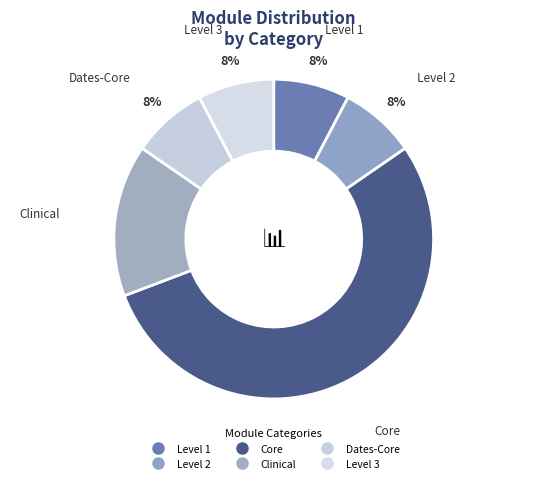

Does Dates-Core represent more than half of the total?

No